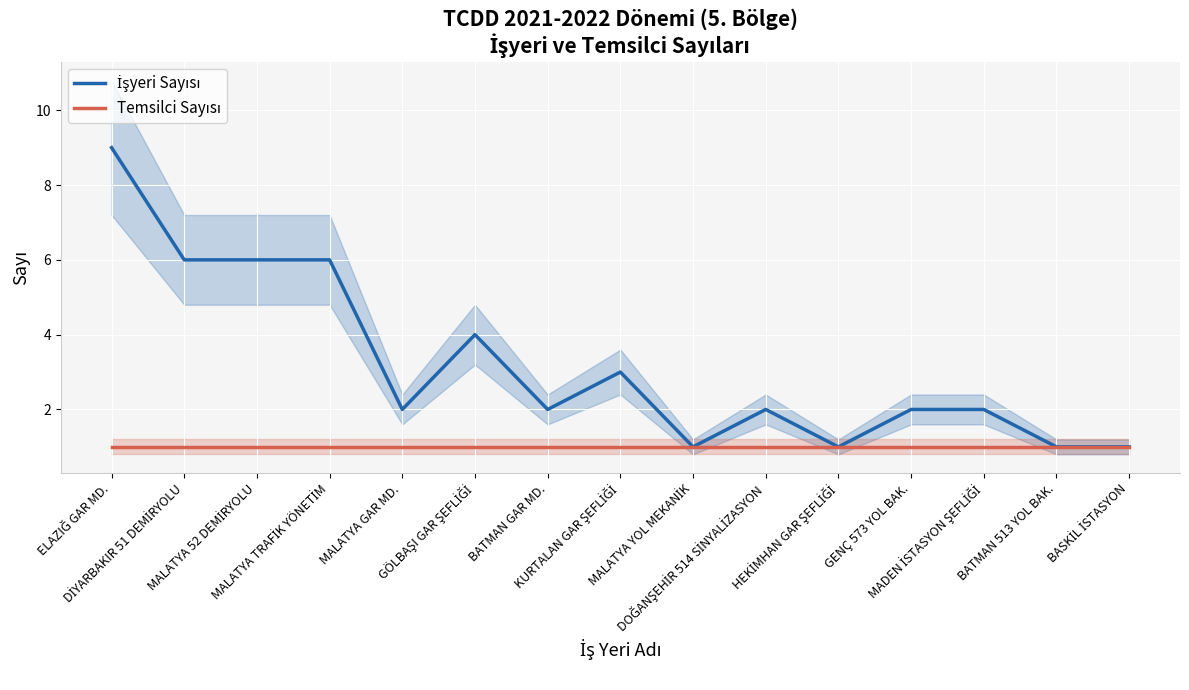

Which series has the largest total across all categories?

İşyeri Sayısı